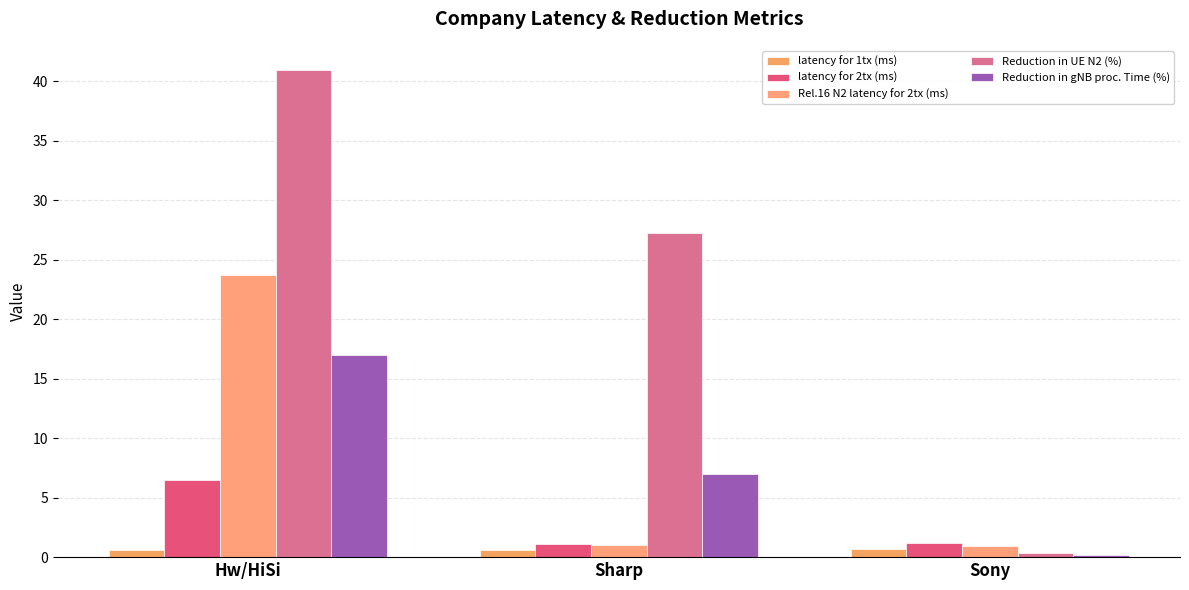

At which category does the chart reach its peak across all series?

Hw/HiSi